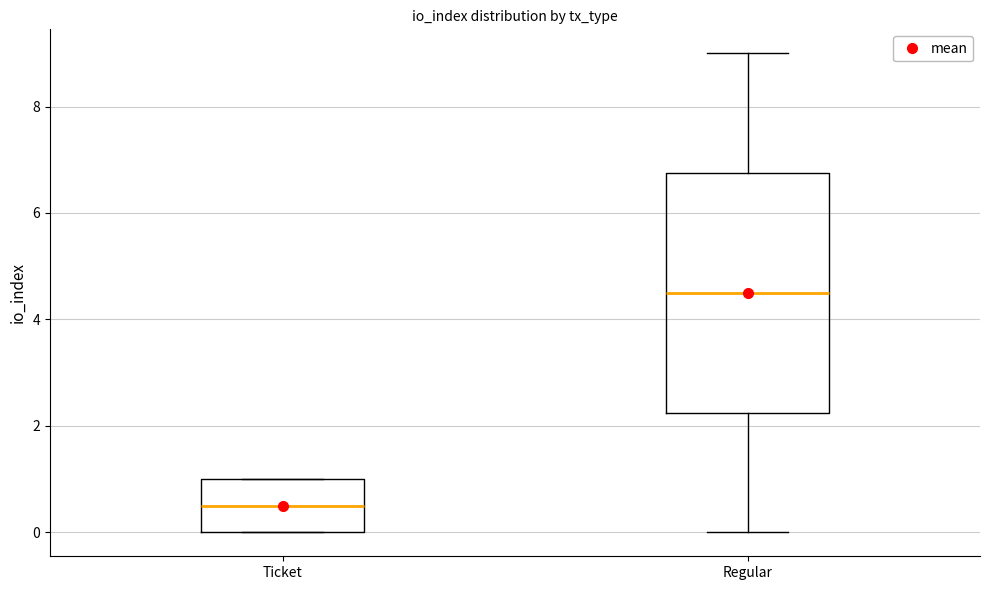

Where is the lower edge of the box for Regular on the y-axis? The values are not printed on the chart, so give them approximately, as read against the axis.

2.2